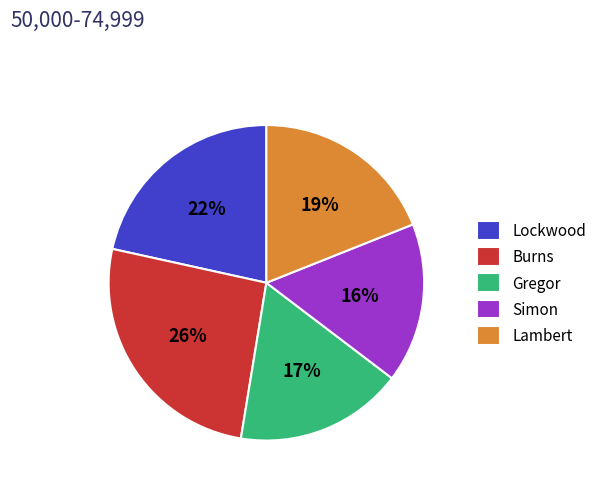

Which category has the biggest portion of the pie?

Burns